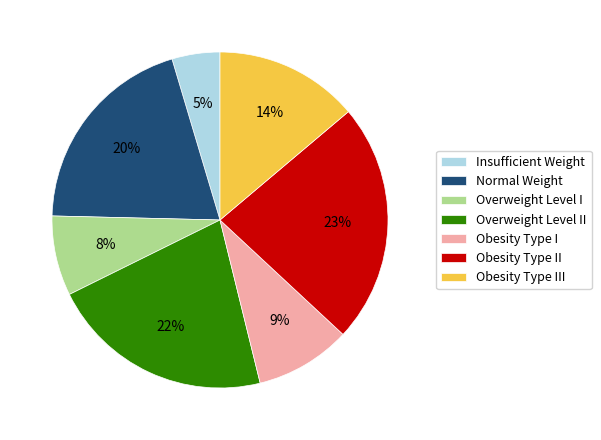

Which category has the biggest portion of the pie?

Obesity Type II